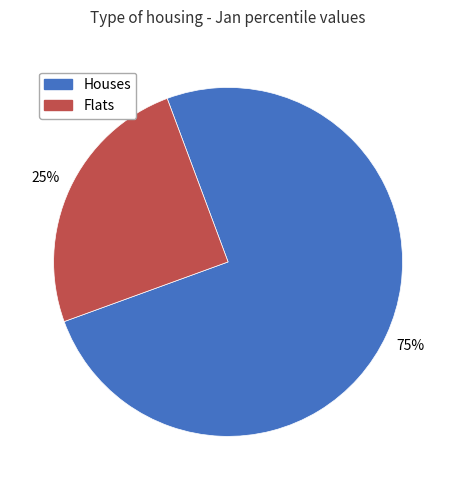

Does any single category account for the majority?

Yes